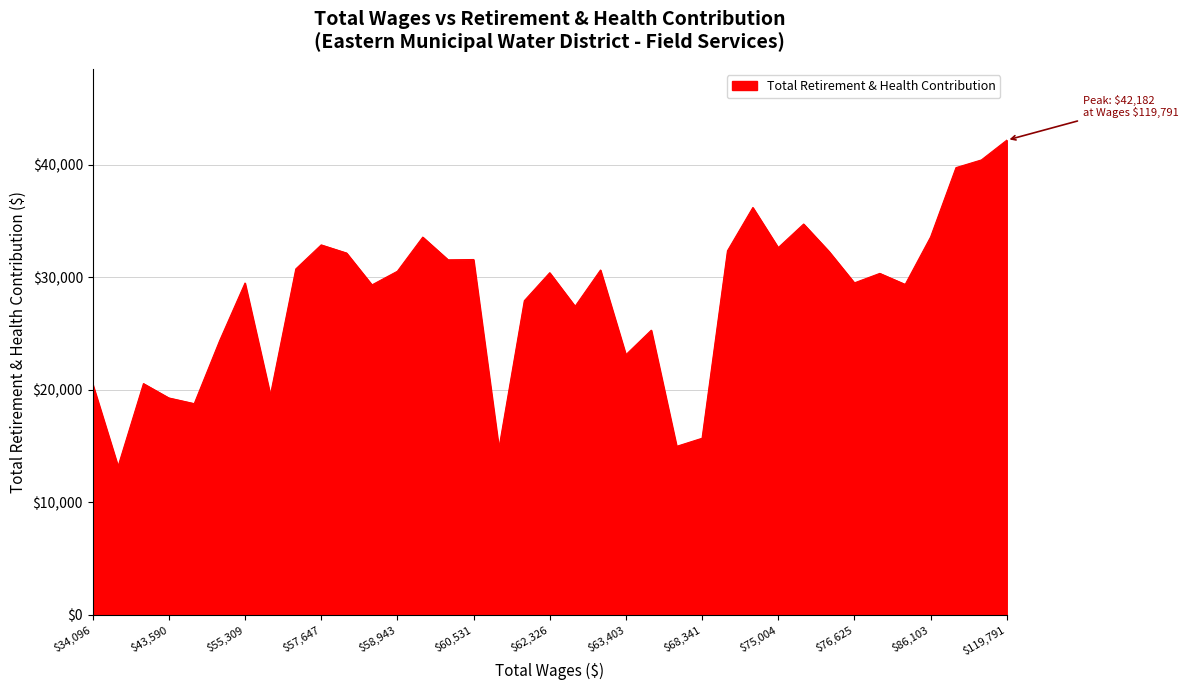

What is the difference between the maximum and minimum values?

28991